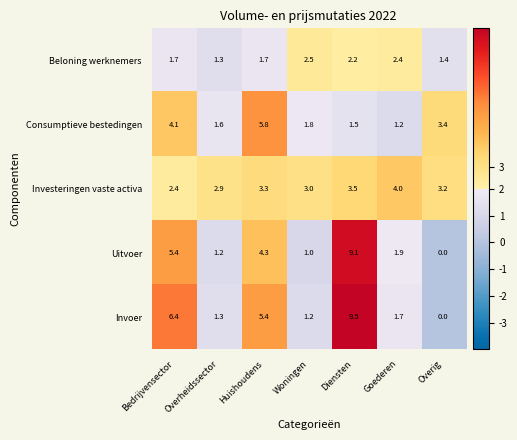

The Uitvoer series shows 3.2 at Goederen. True or false?

False